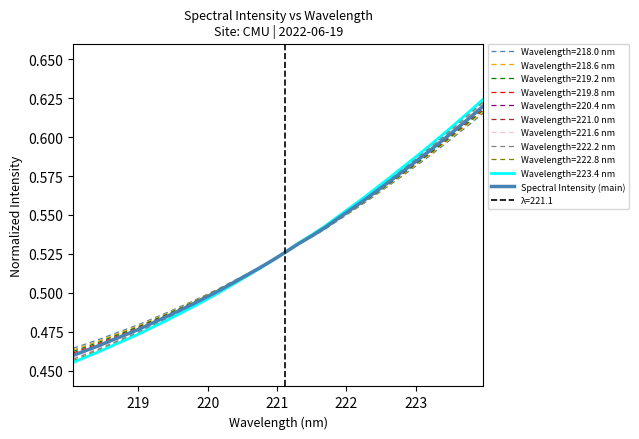

How many values are between 0 and 1?

32